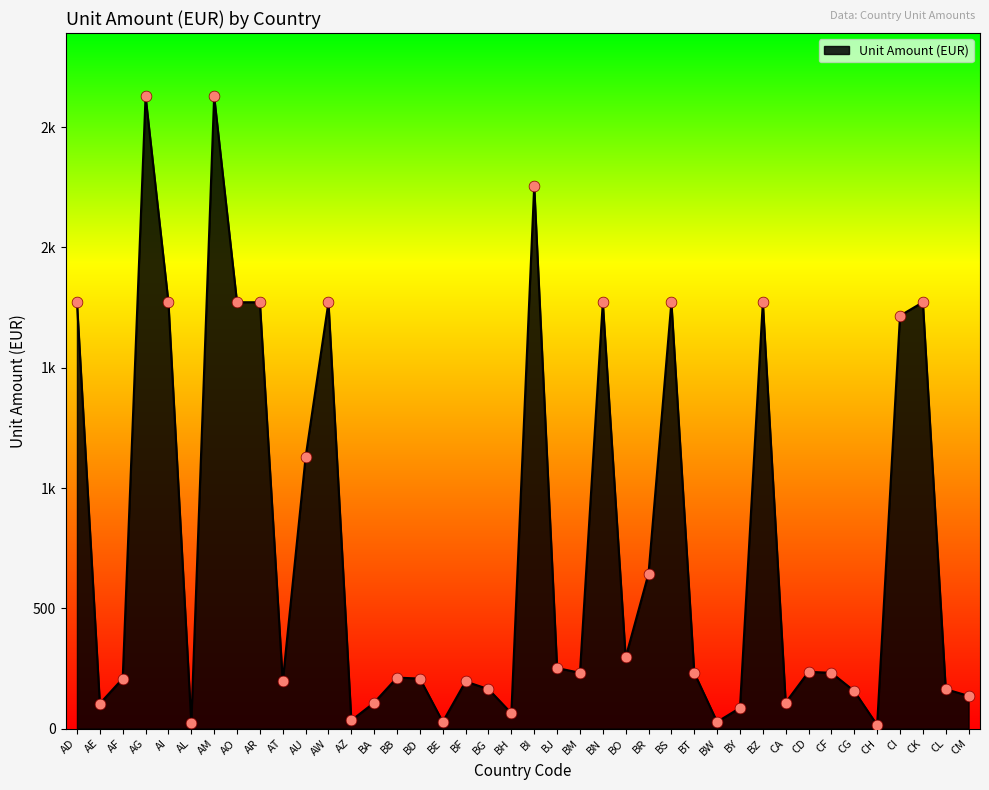

Does the chart have visible grid lines?

No